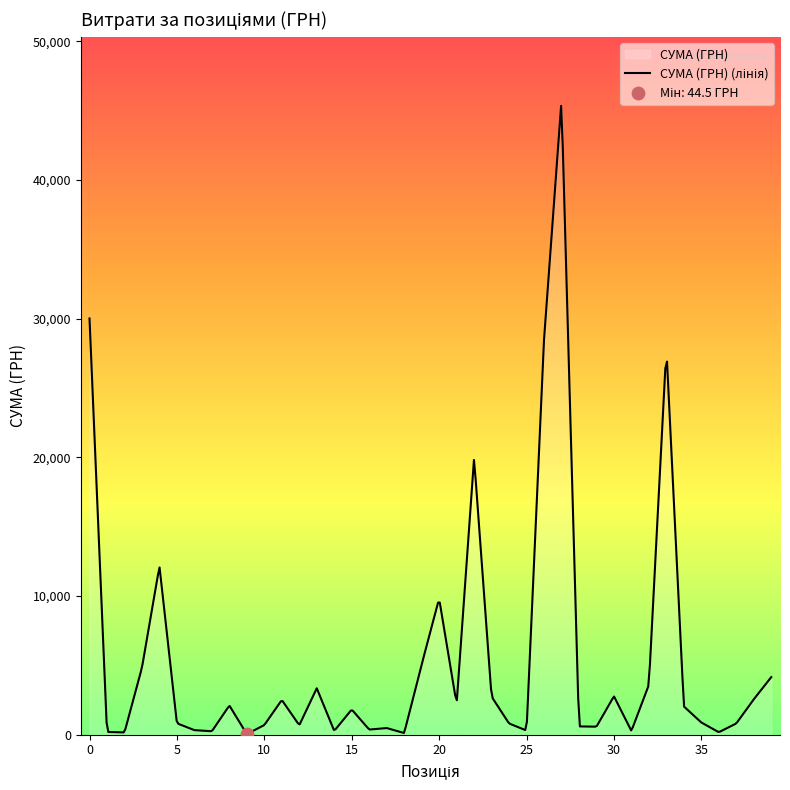

Between 372.0 and 3600.0, which is larger?

3600.0